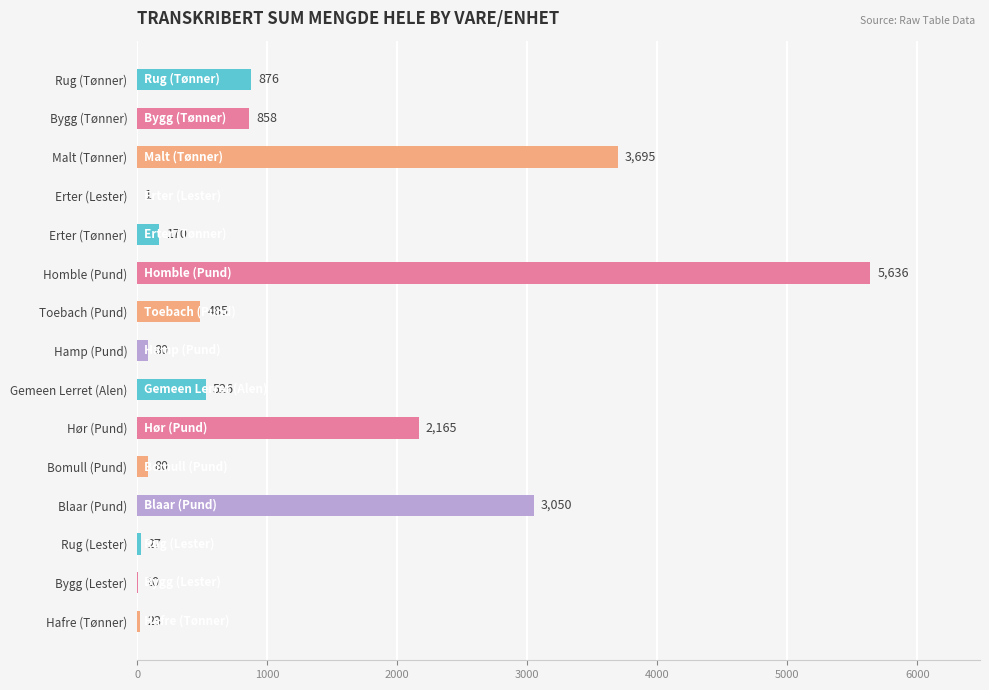

The chart shows a value of 678 at Hør (Pund). True or false?

False